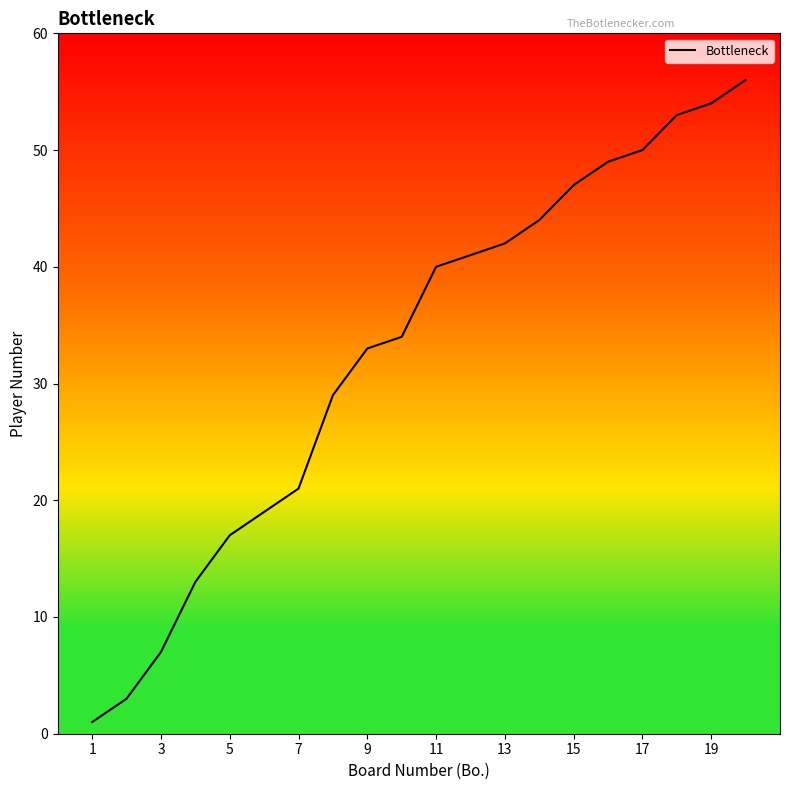

What is the maximum value shown in the chart?

56